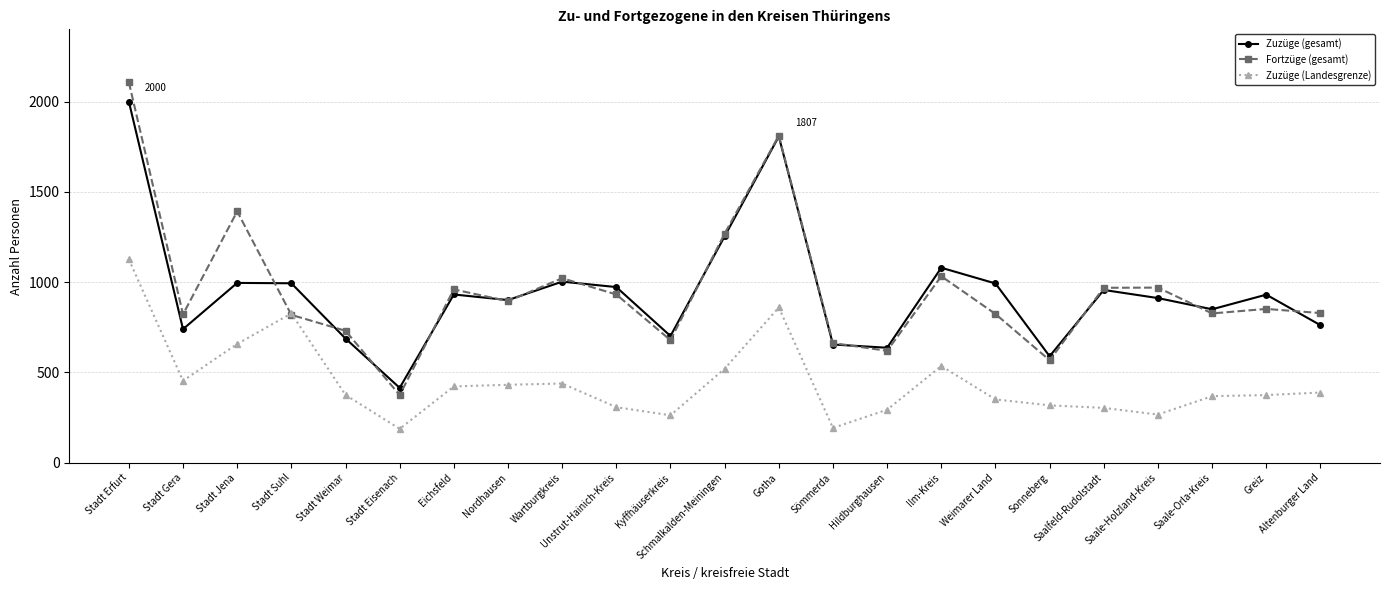

What is the spread (max minus min) of values at Nordhausen?

469